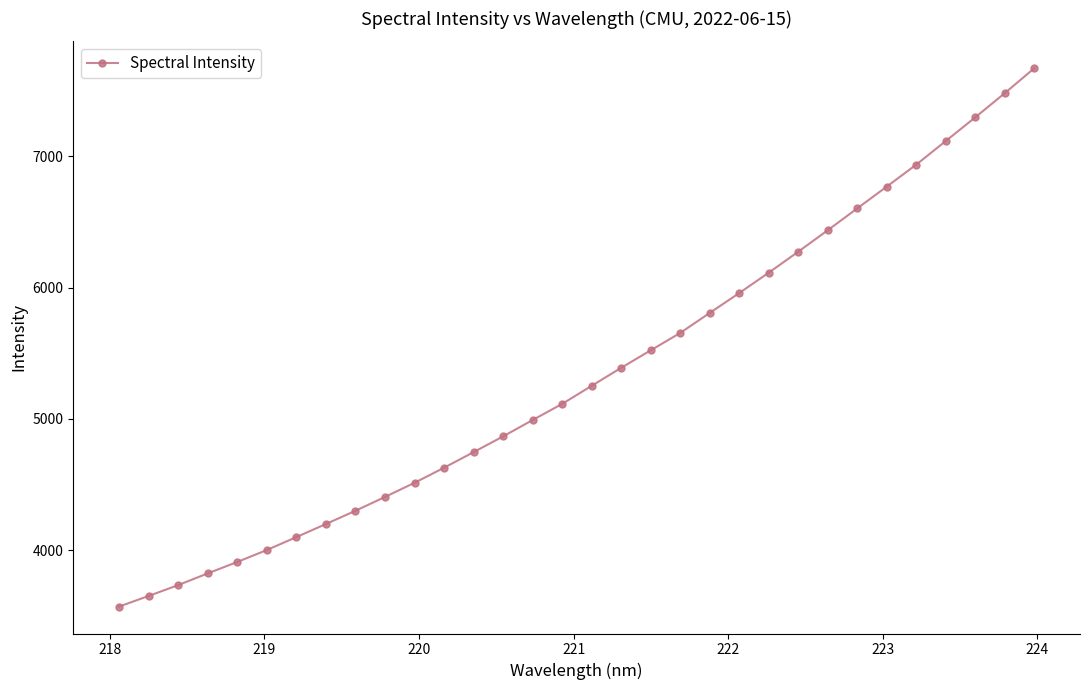

What is the maximum value shown in the chart?

7670.8